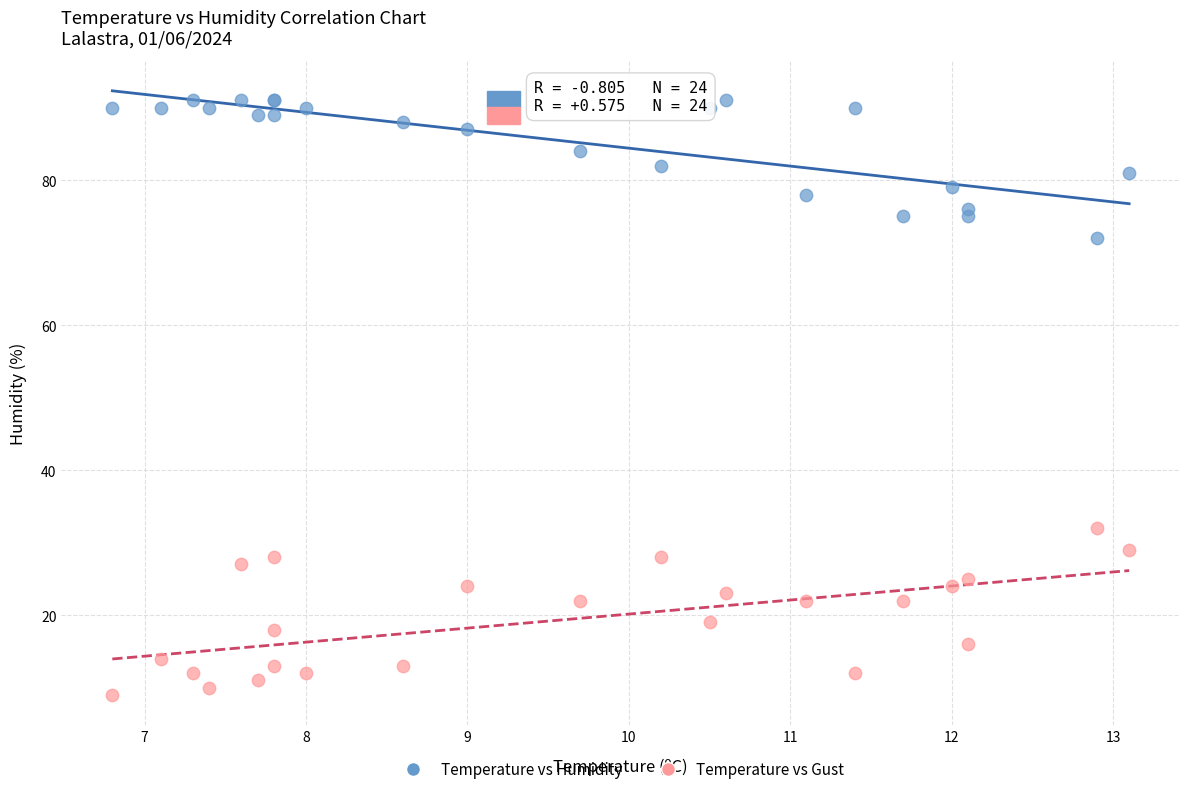

Across all series, what Y value is closest to 50?

32